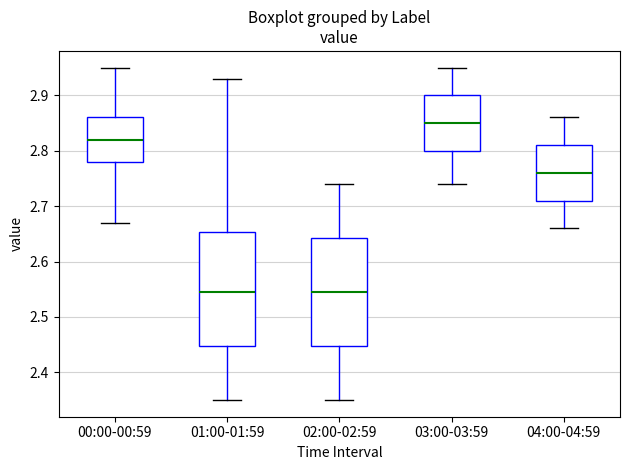

Reading left to right, transcribe this box plot: for each box, give where its median line is, the range the box spans, and where its two whiskers end, as read against the y-axis. The values are not printed on the chart, so give them approximately, as read against the axis.

00:00-00:59: median 2.82, box 2.78 to 2.86, whiskers 2.67 to 2.95
01:00-01:59: median 2.55, box 2.45 to 2.65, whiskers 2.35 to 2.93
02:00-02:59: median 2.55, box 2.45 to 2.64, whiskers 2.35 to 2.74
03:00-03:59: median 2.85, box 2.80 to 2.90, whiskers 2.74 to 2.95
04:00-04:59: median 2.76, box 2.71 to 2.81, whiskers 2.66 to 2.86